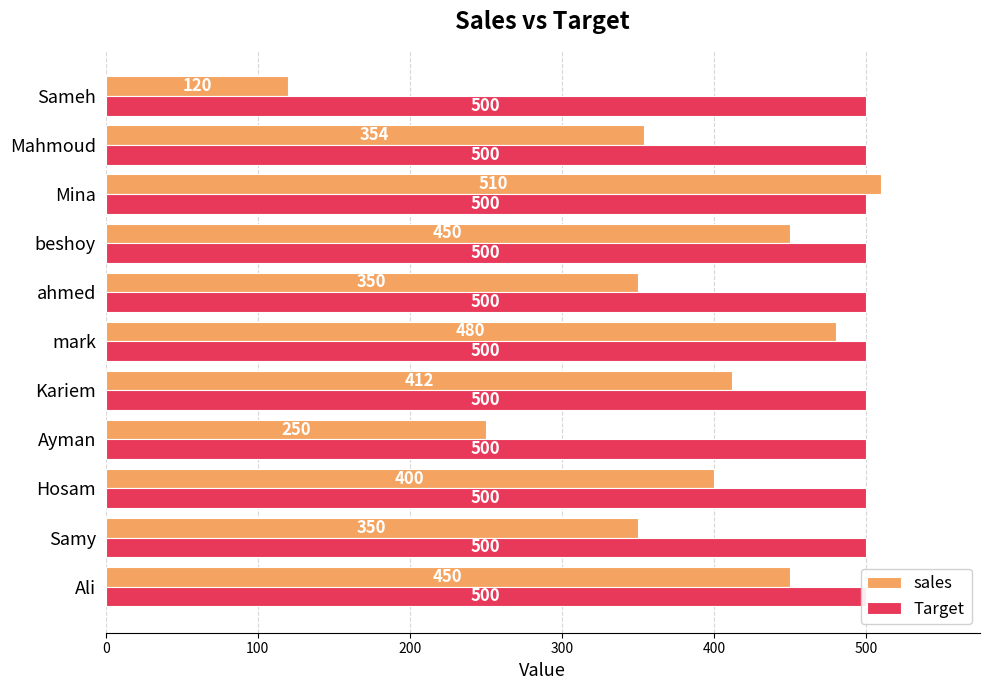

The Target series shows 0.1 at 600. True or false?

False